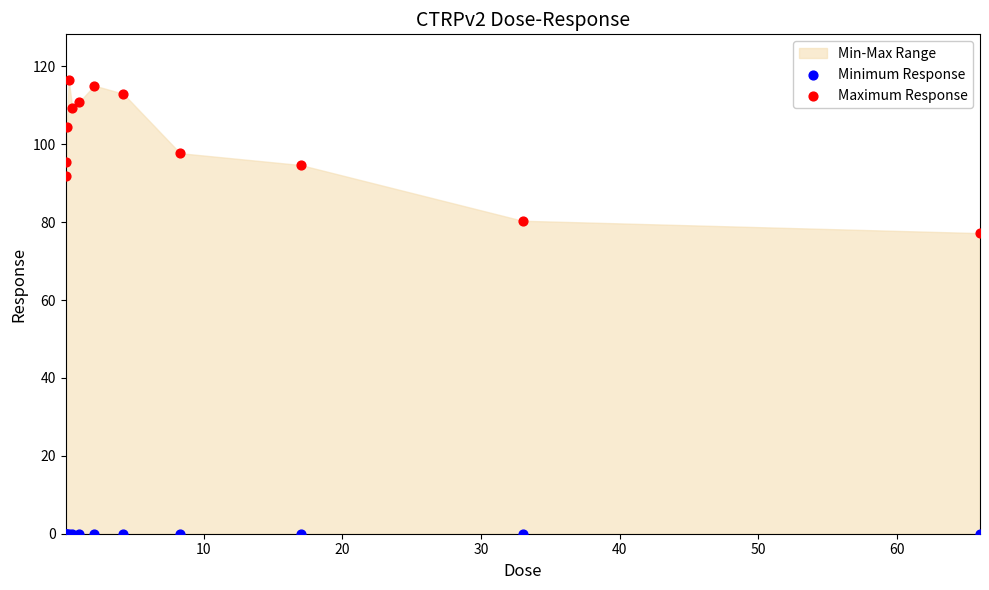

Which series reaches the minimum Y coordinate?

Minimum Response